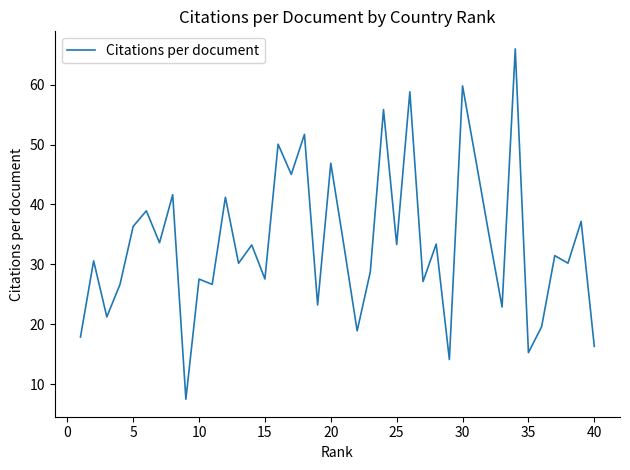

What is the average value?

33.5